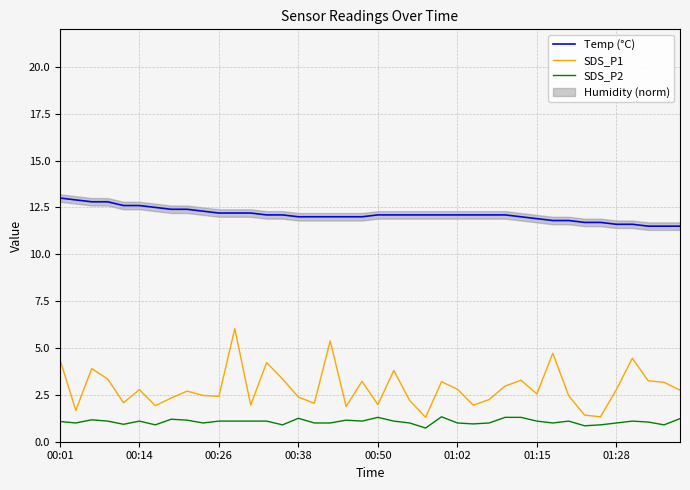

What is the minimum value for Temp (°C)?

11.5